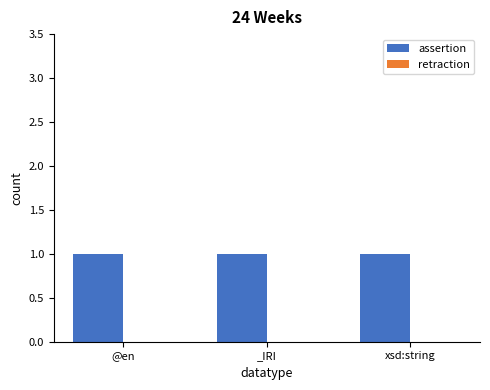

At which label is assertion closest to 1?

@en